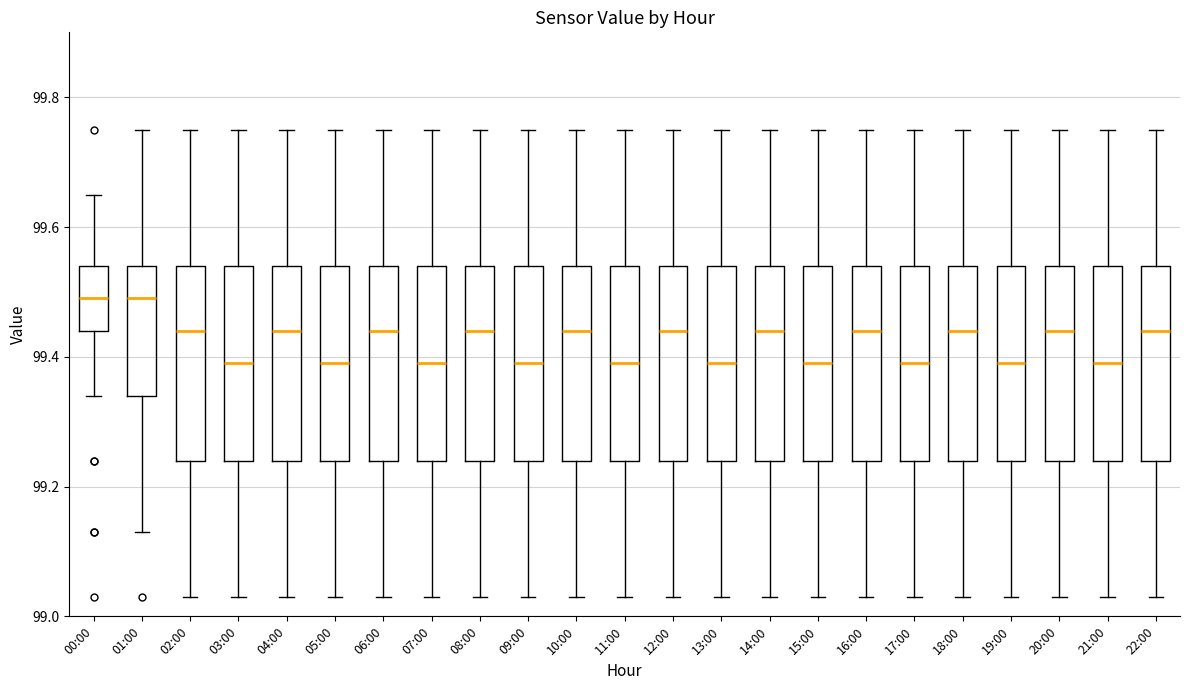

Where does the lower whisker of the box for 19:00 end on the y-axis? The values are not printed on the chart, so give them approximately, as read against the axis.

99.04